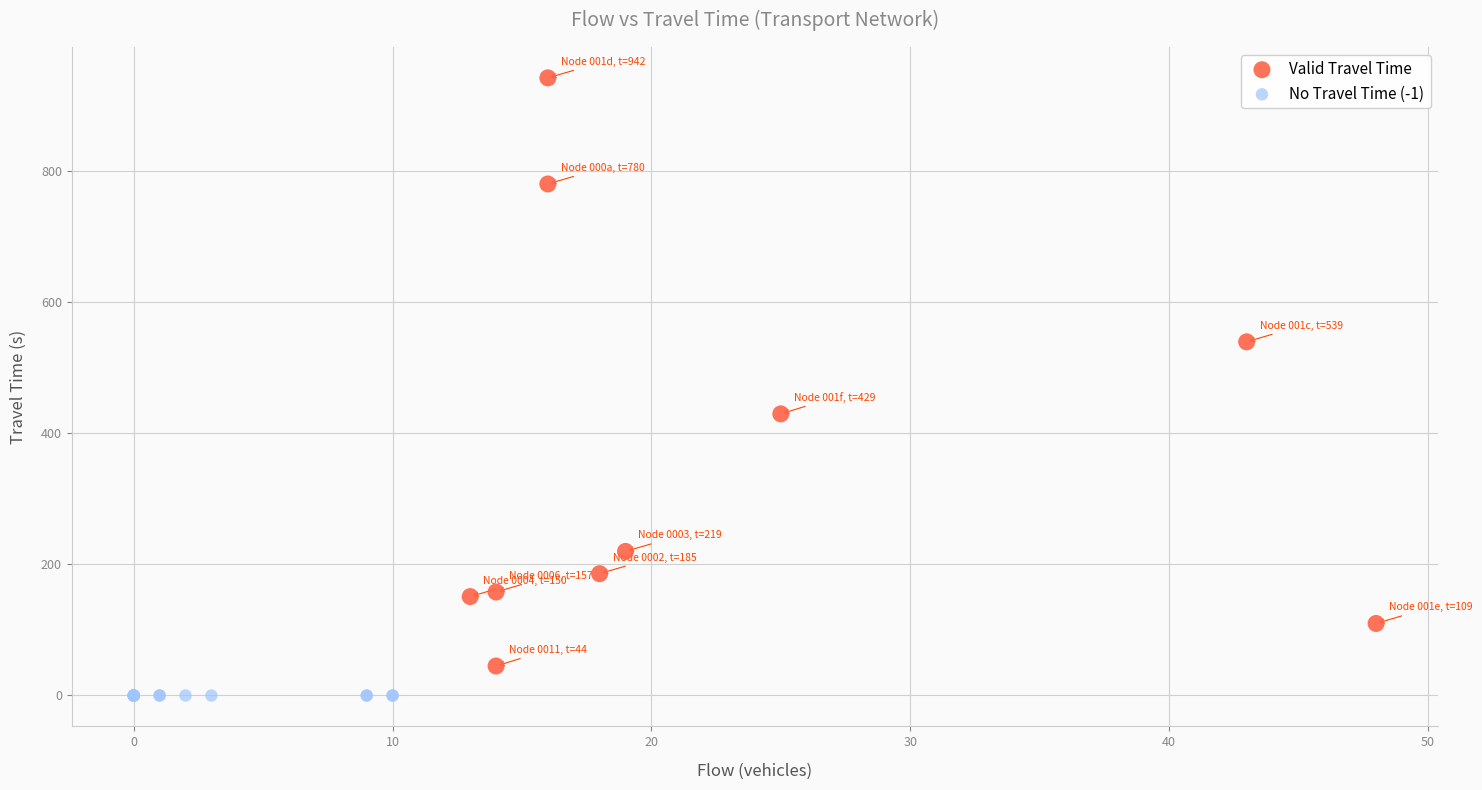

Which series reaches the maximum Y coordinate?

Valid Travel Time